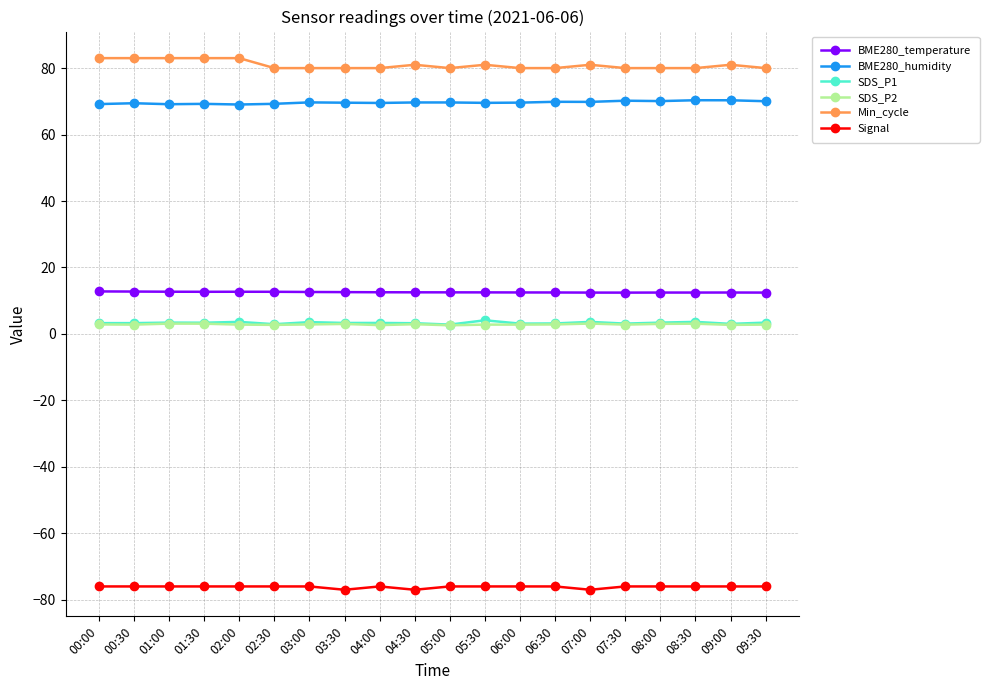

True or false: Min_cycle has more than 1 interior local peaks.

True